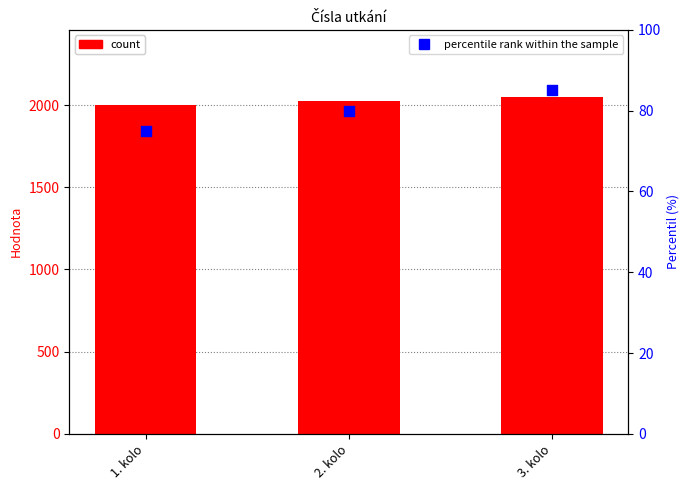

Which series has the largest total across all categories?

Čísla utkání